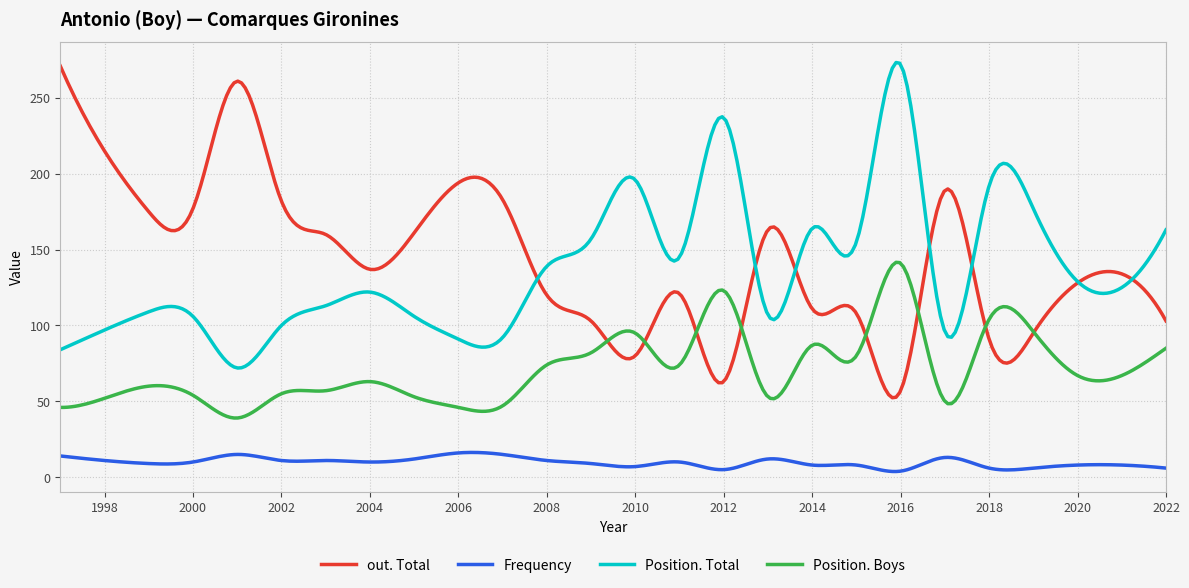

True or false: Frequency and Position. Total intersect in this chart.

False